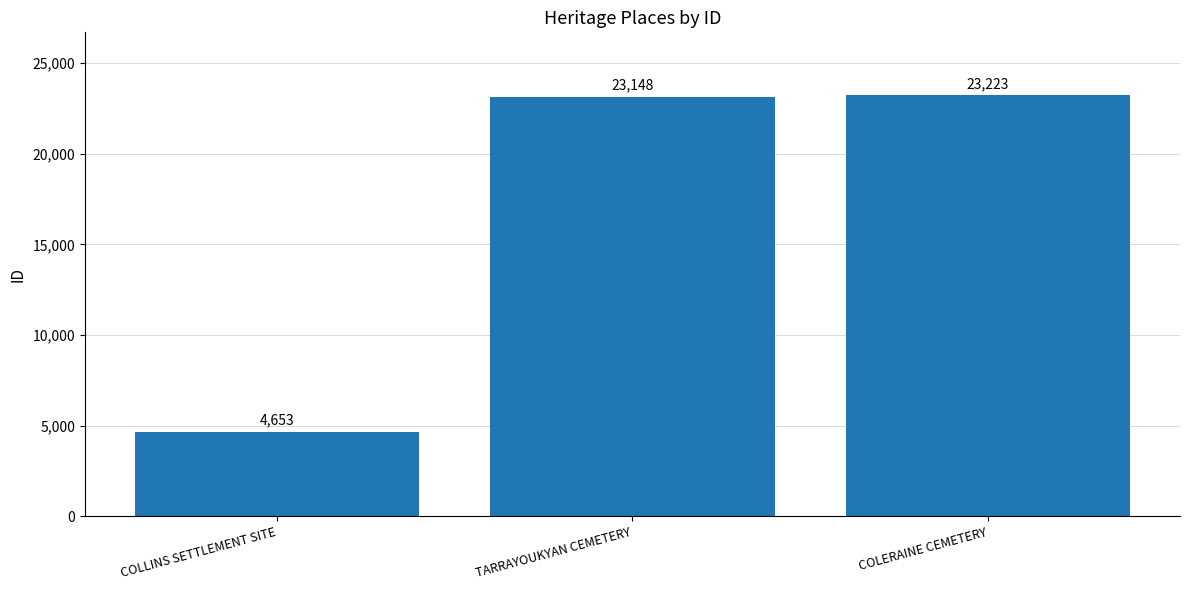

Are the bars grouped side by side (vs. stacked)?

No